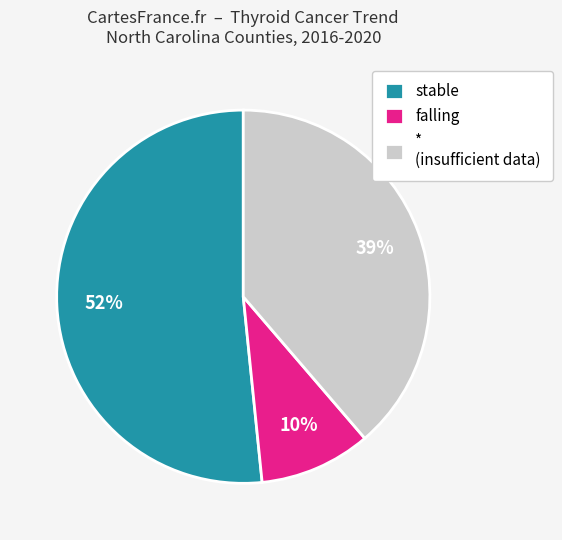

Rank the categories by value from highest to lowest.

stable, * (insufficient data), falling